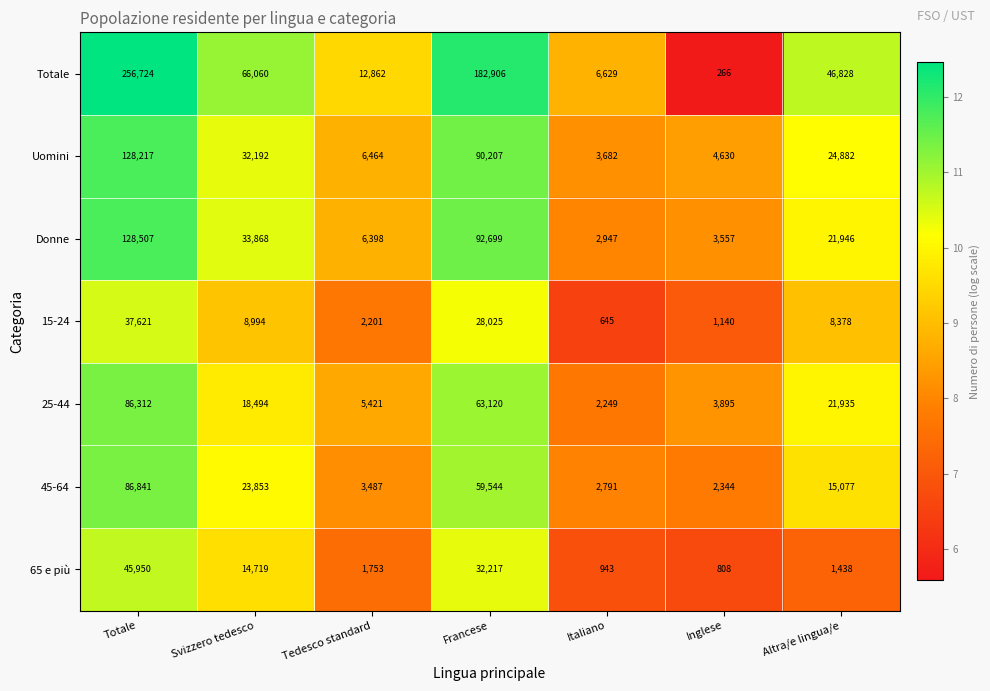

What is the maximum value for Donne?

128507